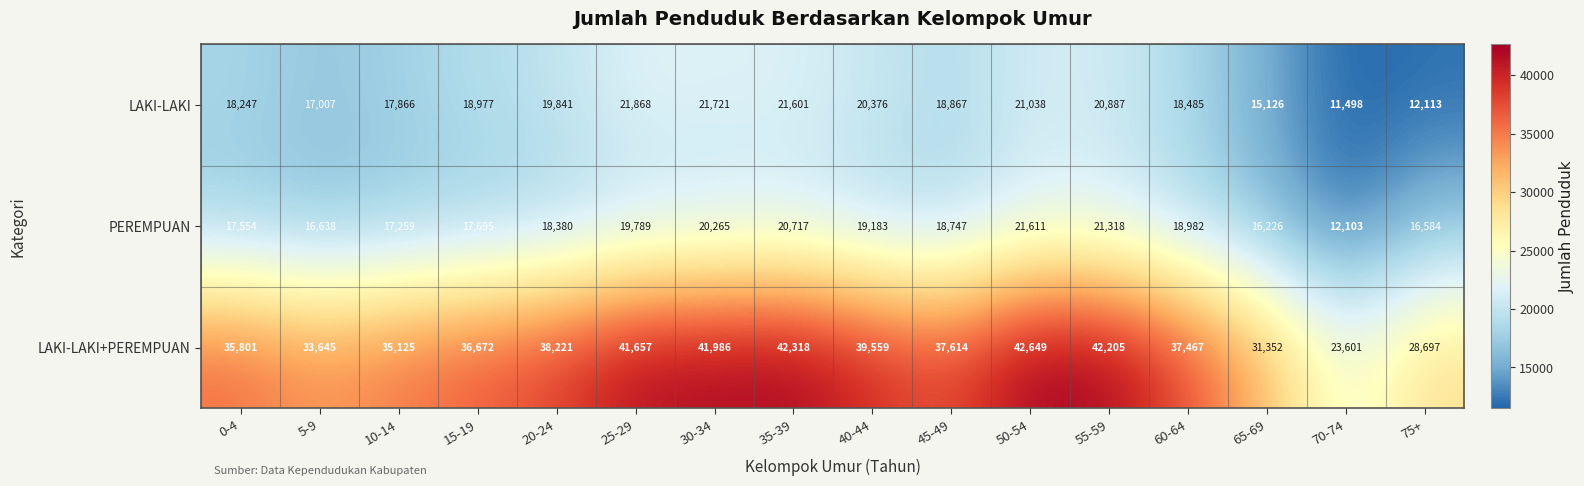

At which category is the sum across all series the highest?

50-54